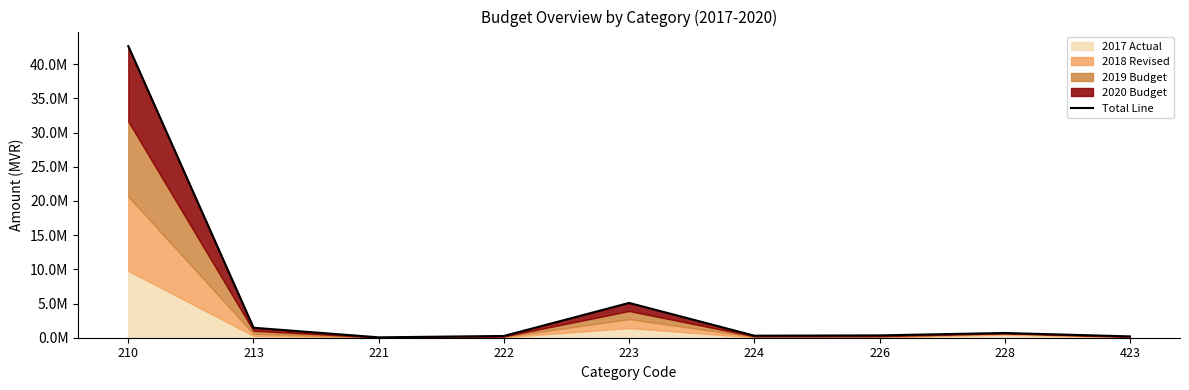

At which category does the chart reach its minimum across all series?

221